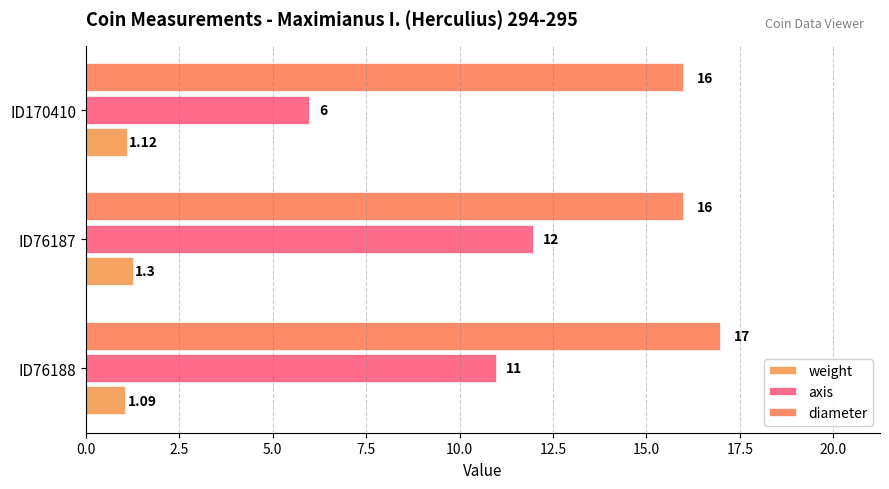

What is the difference between the maximum and minimum values in the axis series?

6.0